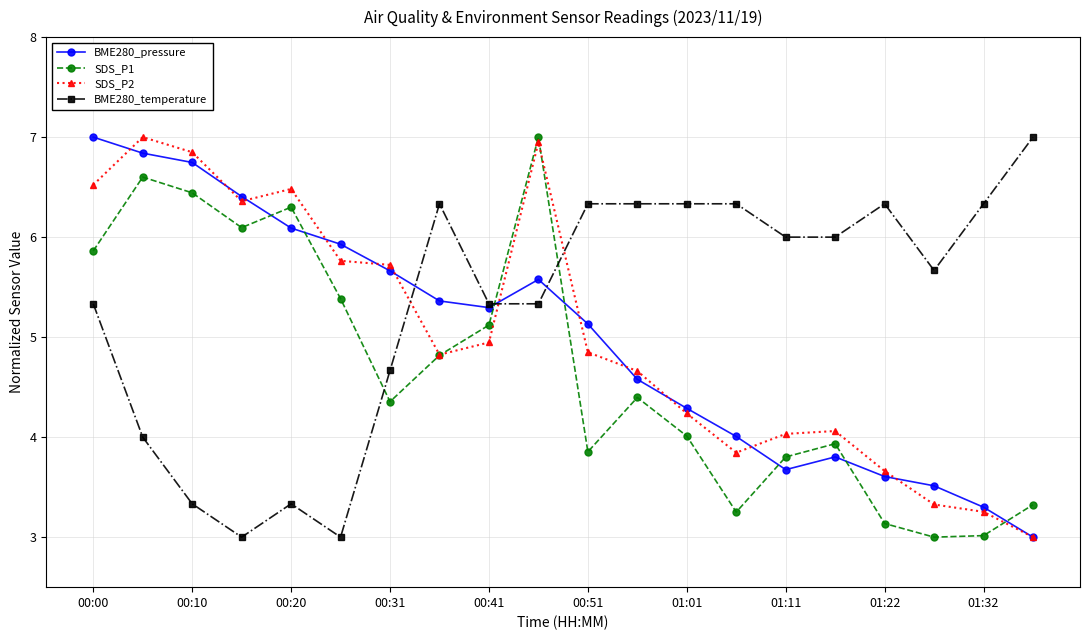

Reading right to left, extract all data points from this chart.

BME280_pressure: 3.0	3.3	3.5	3.6	3.8	3.7	4.0	4.3	4.6	5.1	5.6	5.3	5.4	5.7	5.9	6.1	6.4	6.7	6.8	7.0
SDS_P1: 3.3	3.0	3.0	3.1	3.9	3.8	3.3	4.0	4.4	3.9	7.0	5.1	4.8	4.4	5.4	6.3	6.1	6.4	6.6	5.9
SDS_P2: 3.0	3.3	3.3	3.7	4.1	4.0	3.8	4.2	4.7	4.8	6.9	4.9	4.8	5.7	5.8	6.5	6.4	6.8	7.0	6.5
BME280_temperature: 7.0	6.3	5.7	6.3	6.0	6.0	6.3	6.3	6.3	6.3	5.3	5.3	6.3	4.7	3.0	3.3	3.0	3.3	4.0	5.3